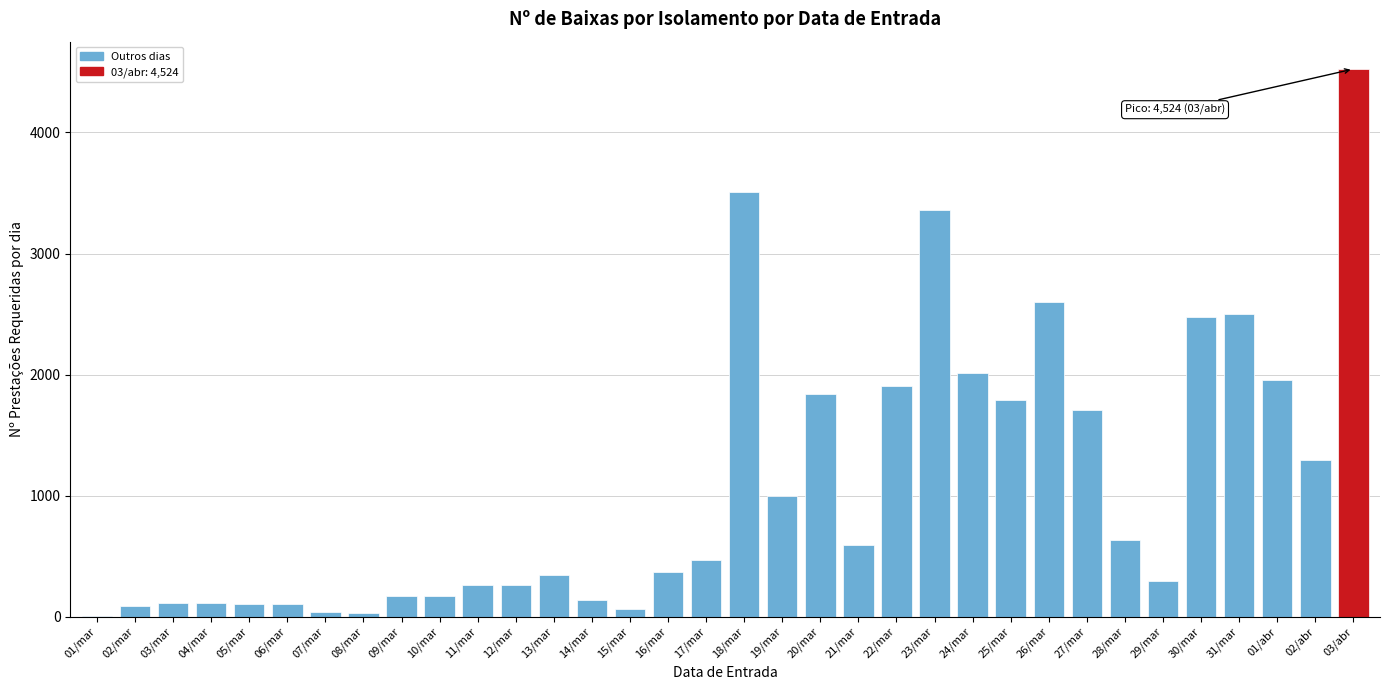

Which category has the highest value across all series?

03/abr